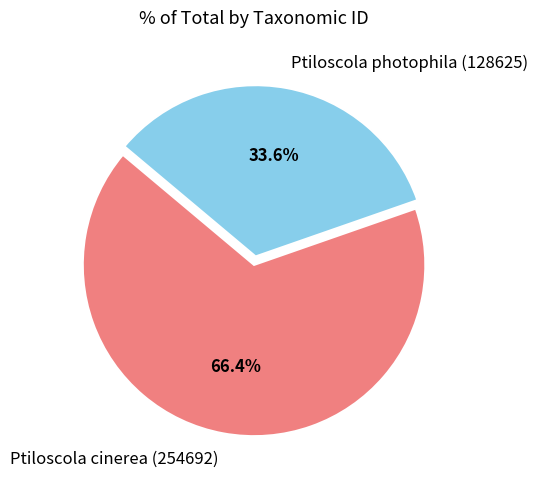

To the nearest percent, what is the average slice percentage?

50%